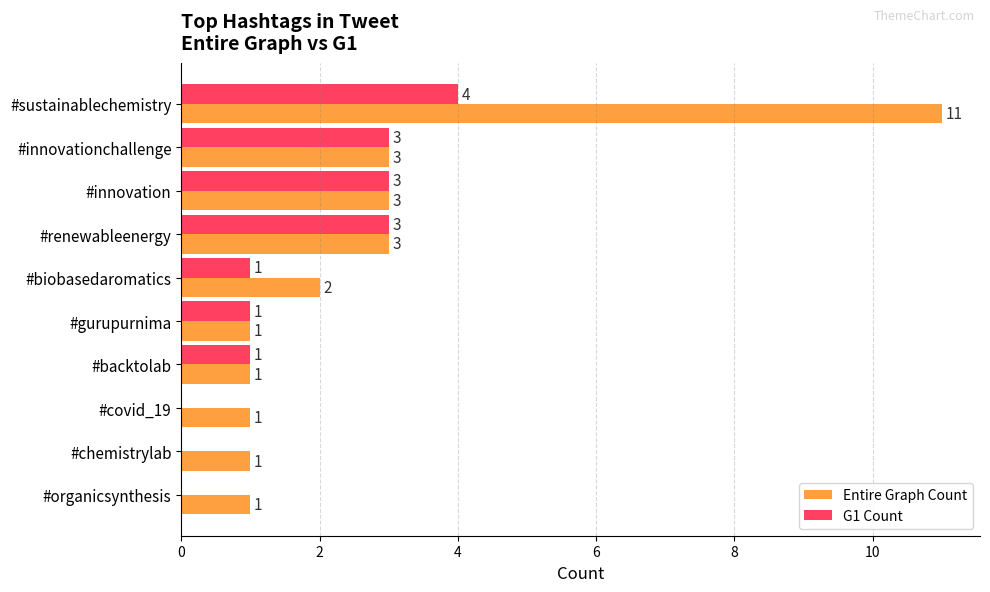

What are all the series names shown in the legend?

Entire Graph Count, G1 Count